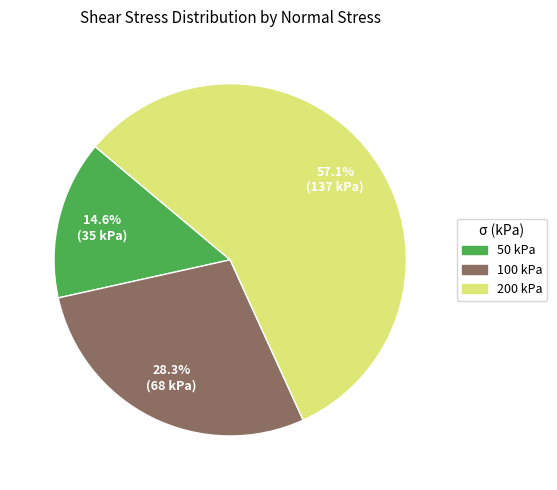

What is the smallest slice in the pie chart?

50 kPa